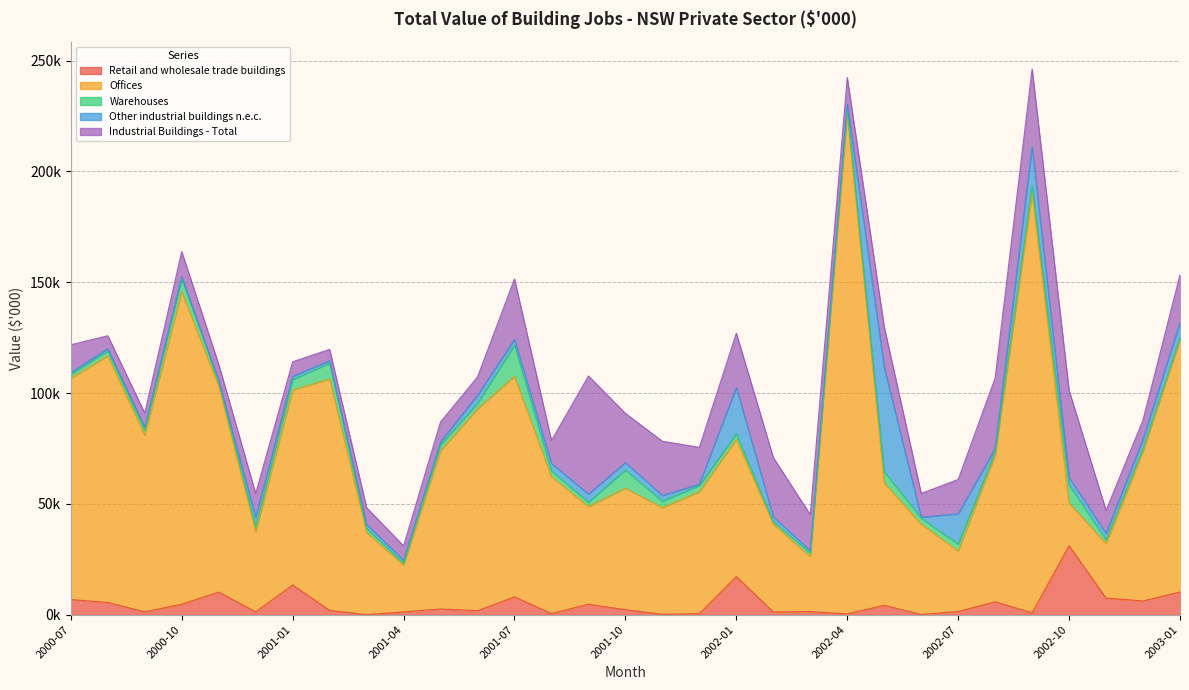

Reading left to right, list all the values displayed in this chart.

Retail and wholesale trade buildings: 6812	5518	1264	4728	10164	1258	13410	1916	0	1250	2570	1813	8034	477	4725	2207	186	460	17206	1200	1401	350	4215	60	1417	5811	805	31130	7481	6200	10235
Offices: 99856	111263	79736	141008	92924	36102	87922	104444	37041	21077	71432	91001	99502	61742	44047	54828	48113	55027	61825	39664	24797	225597	55117	40788	27289	66087	189352	19207	24572	67520	113887
Warehouses: 1767	2143	2230	5863	1965	2233	4725	7066	1827	898	2586	2522	14095	2604	1919	8222	2884	2754	2512	1054	1648	2249	5166	2721	3083	1528	3373	8198	1686	1342	735
Other industrial buildings n.e.c.: 705	1114	1351	900	748	4311	1491	1175	1864	1285	1415	3596	2550	3418	3692	3343	2543	595	20973	2219	993	2224	47181	405	13687	1450	17612	3336	2928	4109	6963
Industrial Buildings - Total: 12627	5803	6380	11306	7158	10779	6568	5086	7546	6538	8961	8335	27282	10314	53314	22211	24535	16645	24496	26770	16254	11915	18130	10730	15517	31856	35073	39269	10345	8684	21510